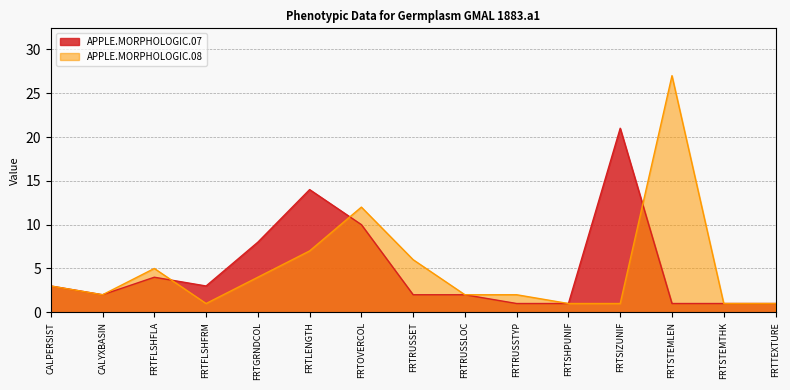

What is the total value across all series at FRTLENGTH?

21